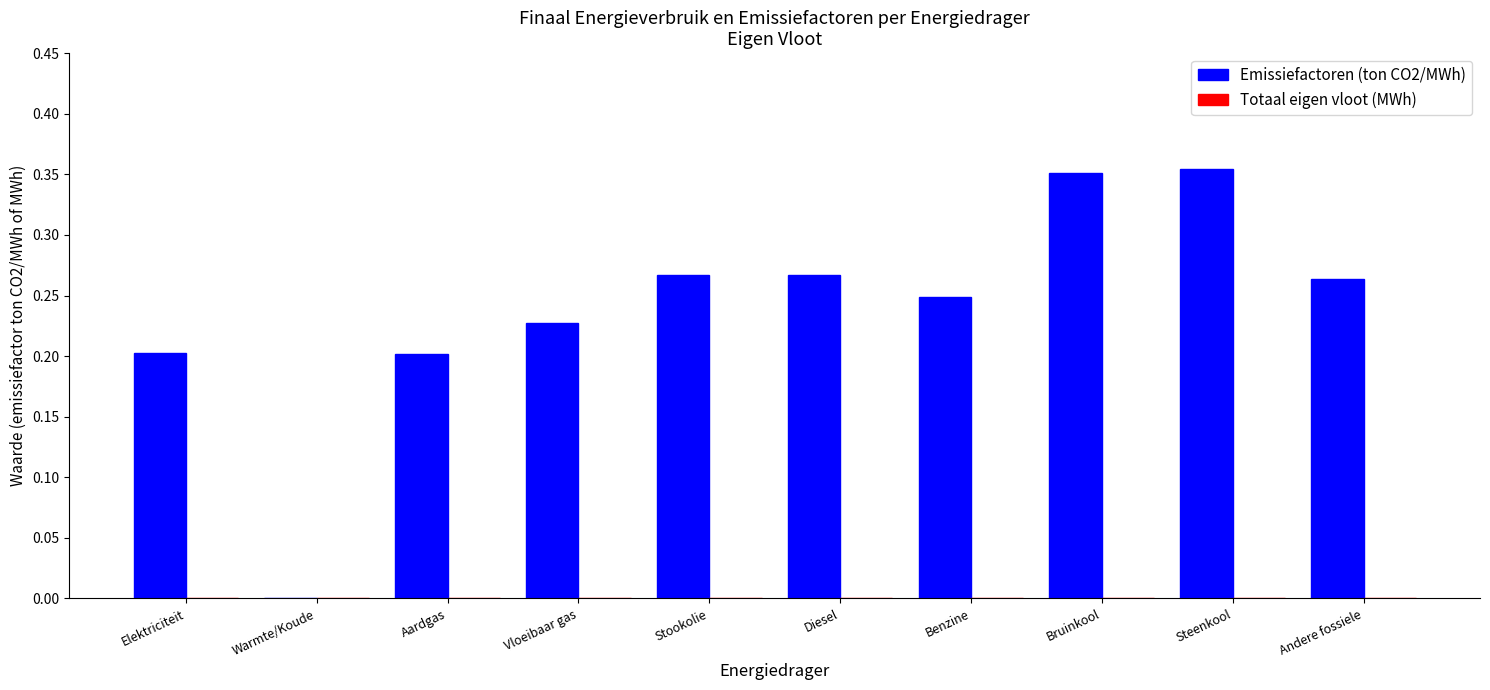

Which has a higher value, Bruinkool or Benzine?

Bruinkool